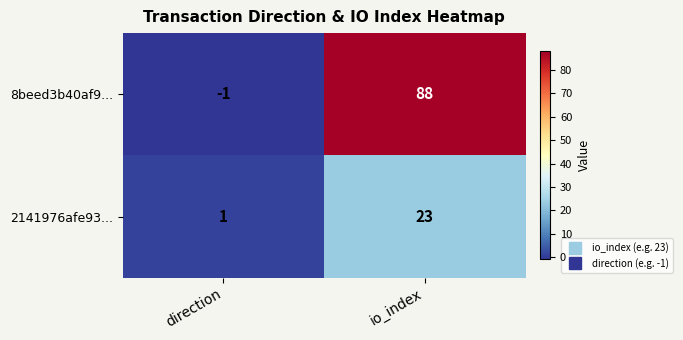

What is the sum of all 2141976afe93... values?

24